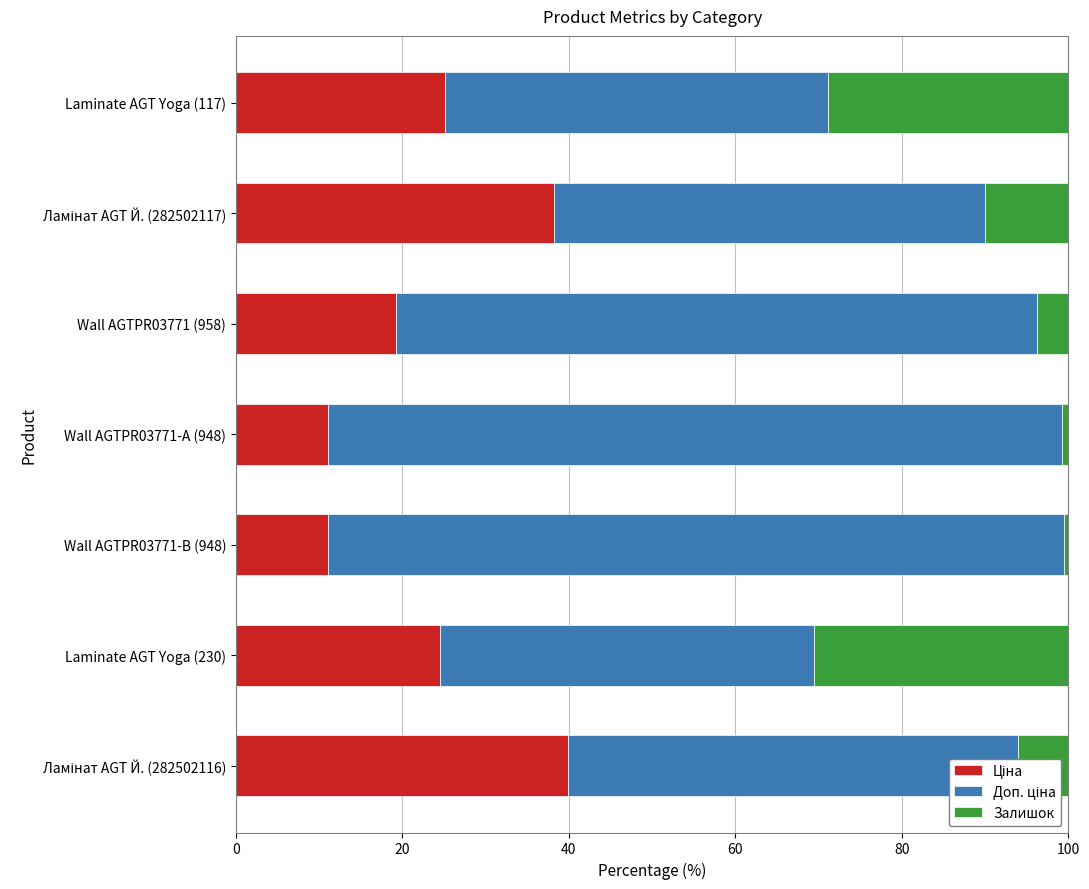

What is the total value across all series at Laminate AGT Yoga (117)?

100.0